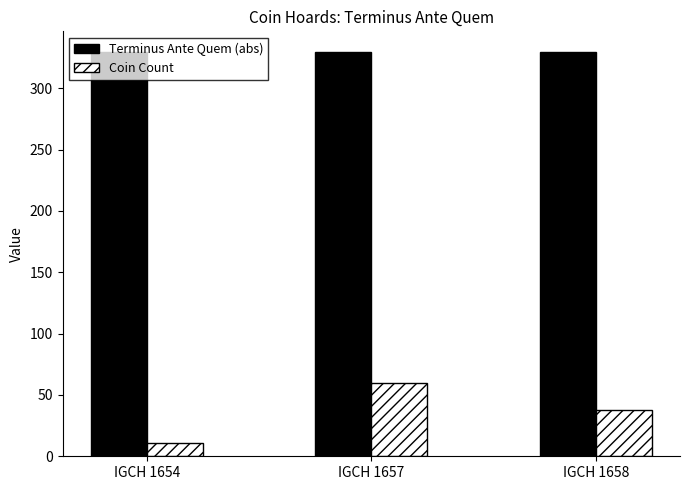

How many distinct data groups are displayed?

2